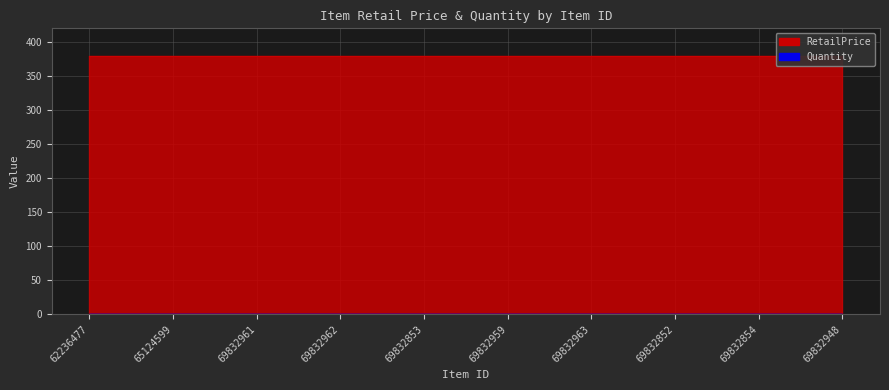

What is the average value of the Quantity series?

1